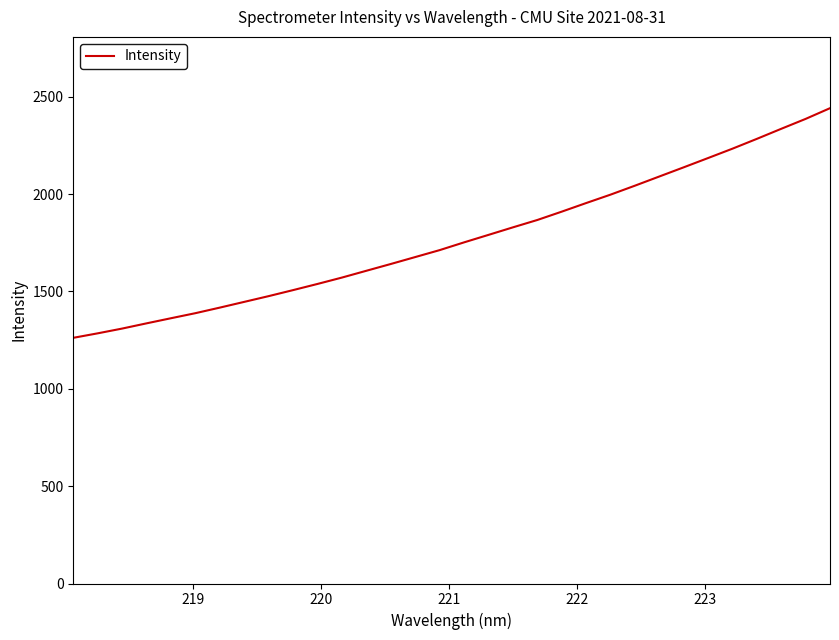

What is the smallest value displayed?

1262.0